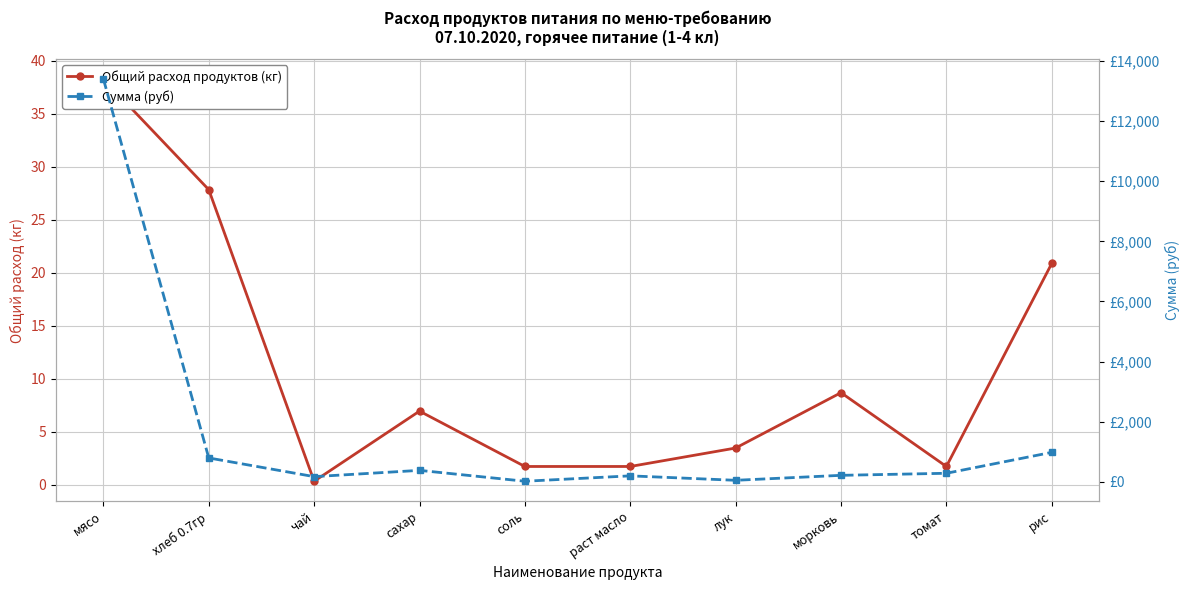

What is the difference between the highest and lowest values at томат?

284.1